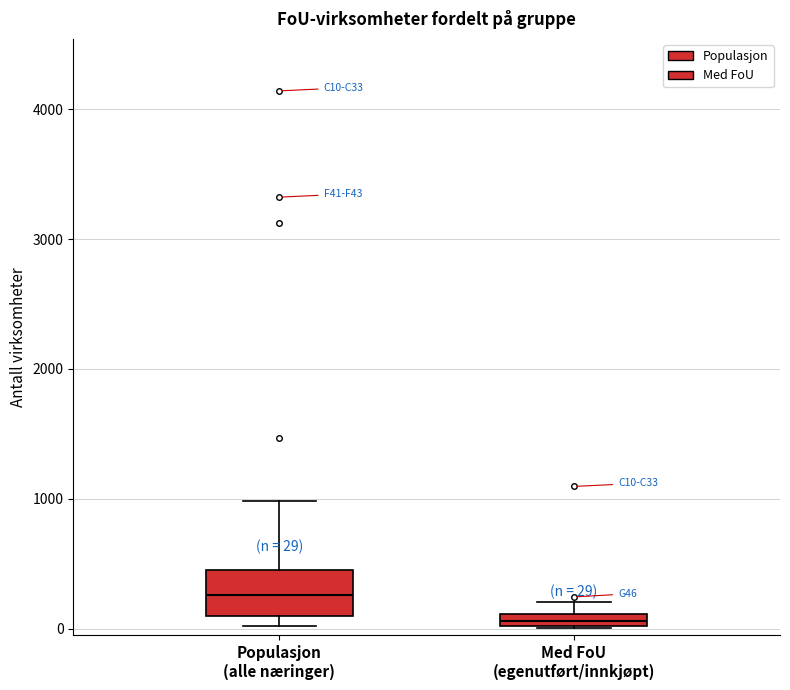

Which box's median line is the lowest?

Med FoU (egenutført/innkjøpt)